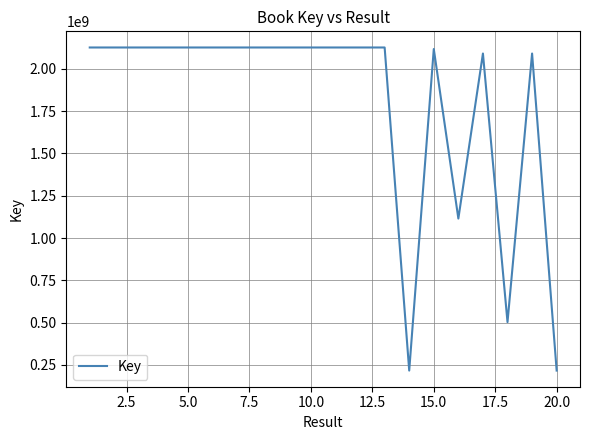

What is the minimum value shown in the chart?

216851651